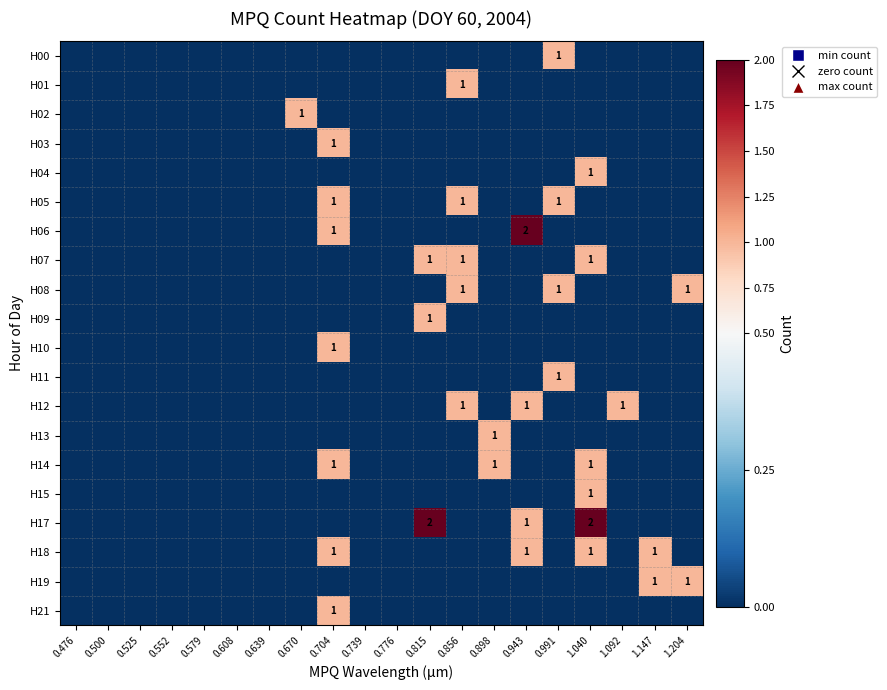

True or false: H08 has a value of 0 at 0.500.

True